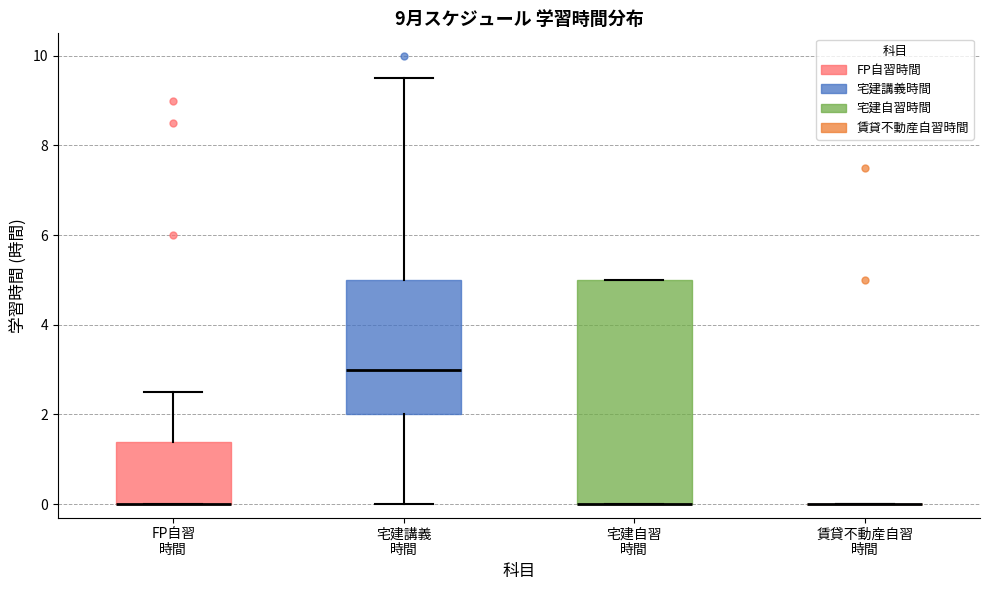

Which box is the tallest, from its lower edge to its upper edge?

宅建自習 時間